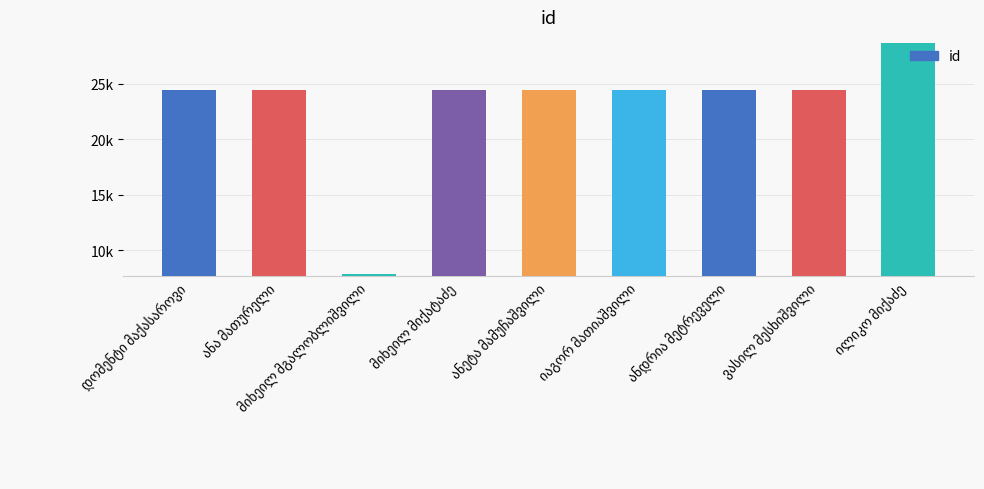

Are the bars horizontal?

No